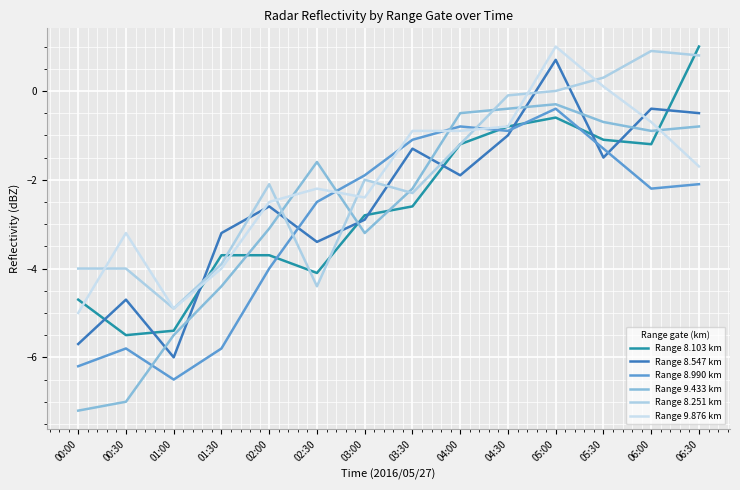

Reading left to right, what are all the values shown in this chart?

Range 8.103 km: -4.7	-5.5	-5.4	-3.7	-3.7	-4.1	-2.8	-2.6	-1.2	-0.8	-0.6	-1.1	-1.2	1.0
Range 8.547 km: -5.7	-4.7	-6.0	-3.2	-2.6	-3.4	-2.9	-1.3	-1.9	-1.0	0.7	-1.5	-0.4	-0.5
Range 8.990 km: -6.2	-5.8	-6.5	-5.8	-4.0	-2.5	-1.9	-1.1	-0.8	-0.9	-0.4	-1.3	-2.2	-2.1
Range 9.433 km: -7.2	-7.0	-5.5	-4.4	-3.1	-1.6	-3.2	-2.2	-0.5	-0.4	-0.3	-0.7	-0.9	-0.8
Range 8.251 km: -4.0	-4.0	-4.9	-3.9	-2.1	-4.4	-2.0	-2.3	-1.2	-0.1	0.0	0.3	0.9	0.8
Range 9.876 km: -5.0	-3.2	-4.9	-4.0	-2.5	-2.2	-2.4	-0.9	-0.9	-0.8	1.0	0.1	-0.7	-1.7